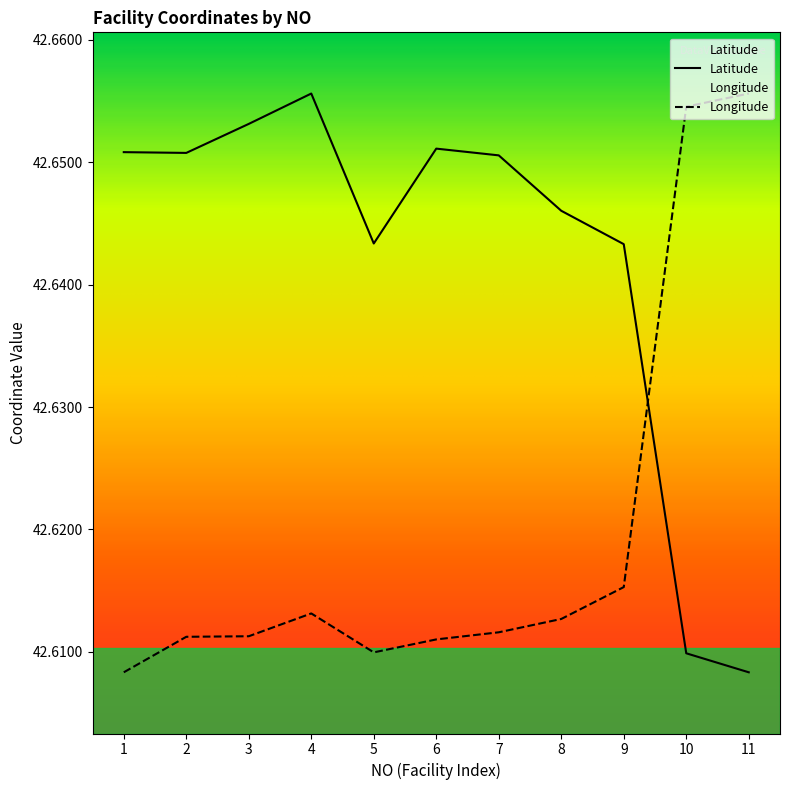

What is the value of the Longitude point at the 5th from the left?

42.6